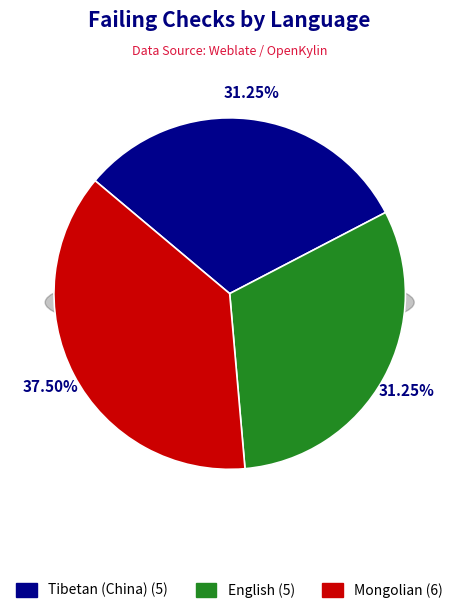

To the nearest percent, what portion does Mongolian represent?

38%